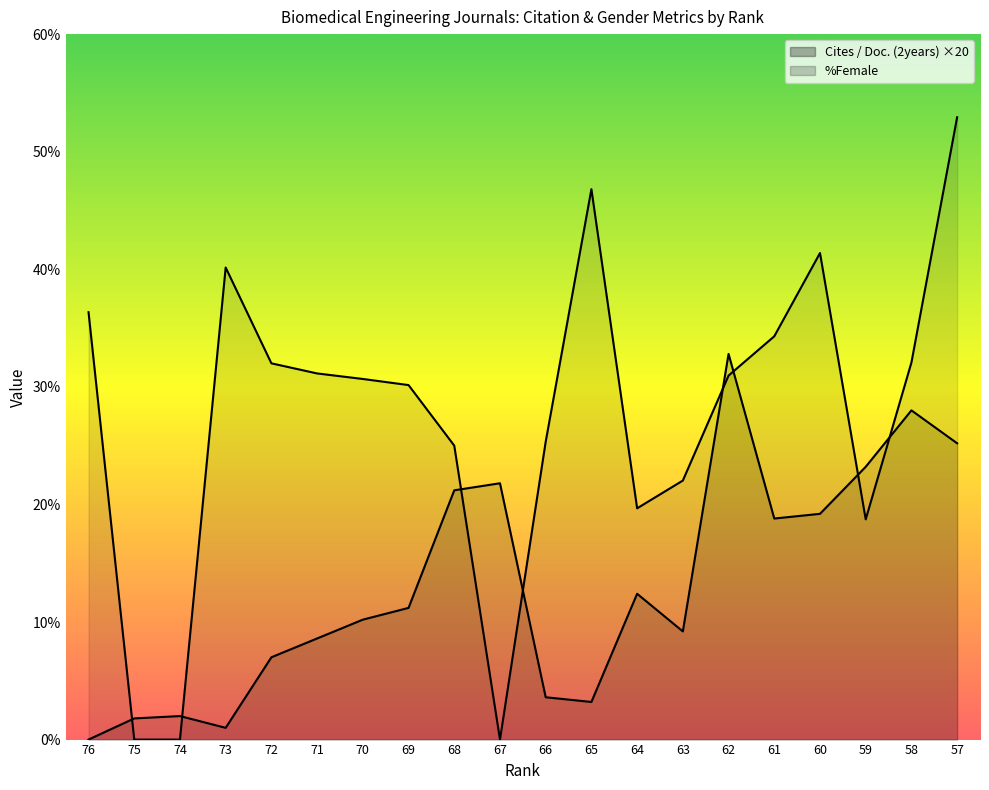

Reading left to right, list all the values displayed in this chart.

Cites / Doc. (2years): 76=0.0	75=1.8	74=2.0	73=1.0	72=7.0	71=8.6	70=10.2	69=11.2	68=21.2	67=21.8	66=3.6	65=3.2	64=12.4	63=9.2	62=32.8	61=18.8	60=19.2	59=23.2	58=28.0	57=25.2
%Female: 76=36.4	75=0.0	74=0.0	73=40.1	72=32.0	71=31.1	70=30.7	69=30.1	68=25.0	67=0.0	66=25.3	65=46.8	64=19.7	63=22.0	62=31.0	61=34.3	60=41.4	59=18.7	58=32.1	57=52.9